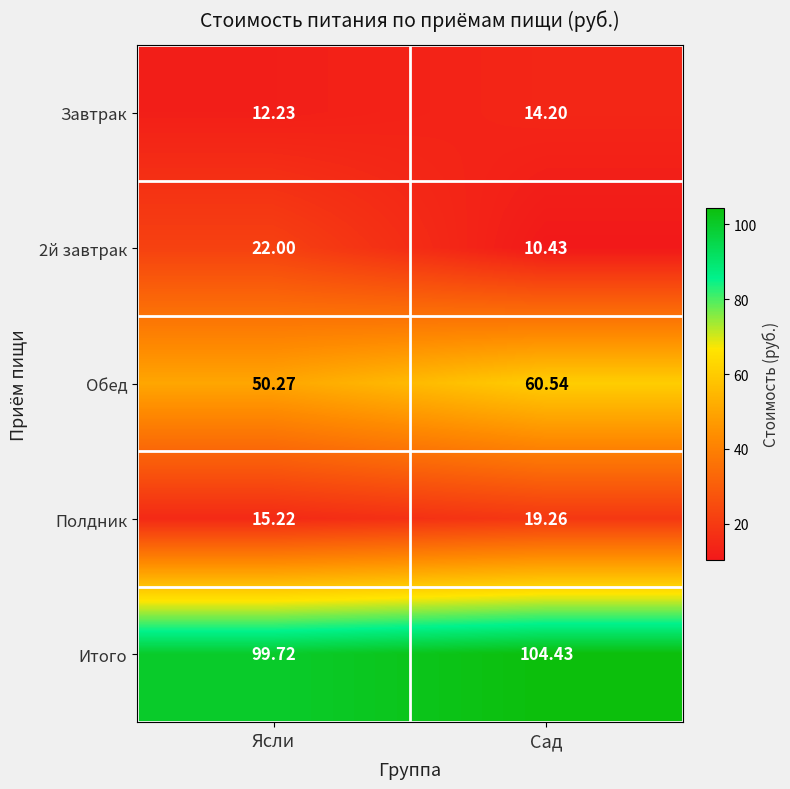

Which category has the highest value across all series?

Сад